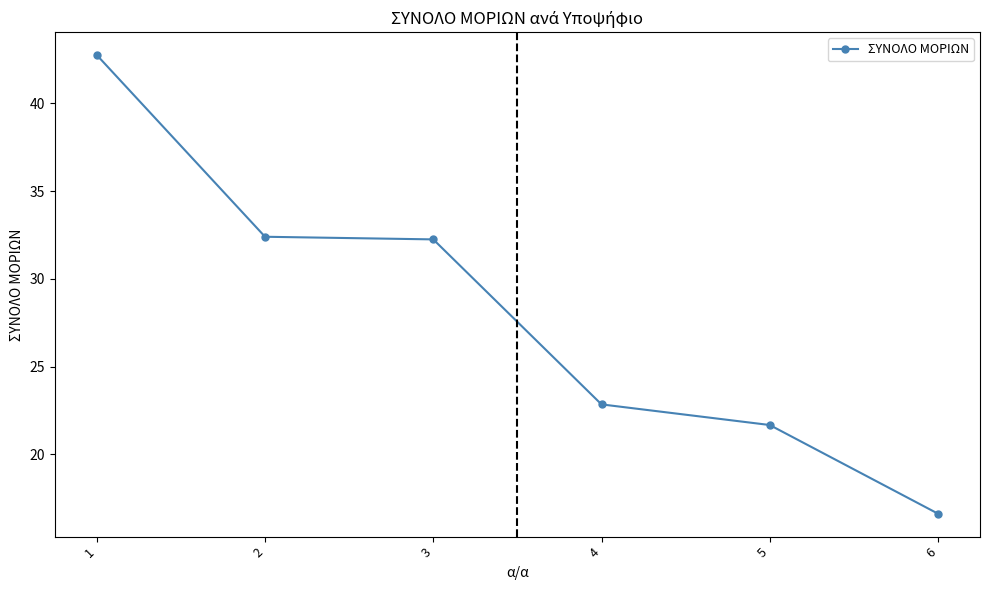

What is the sum of all values?

168.6